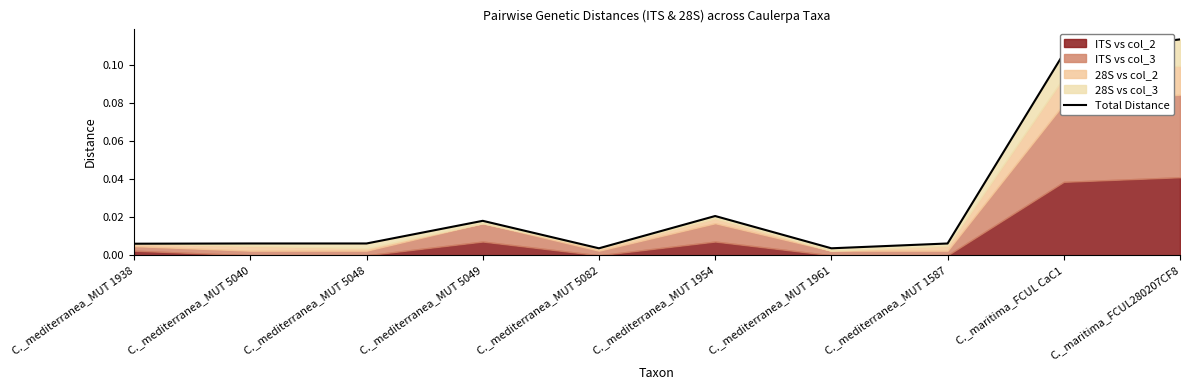

True or false: the data shows 0.0 at C._mediterranea_MUT 5040.

True